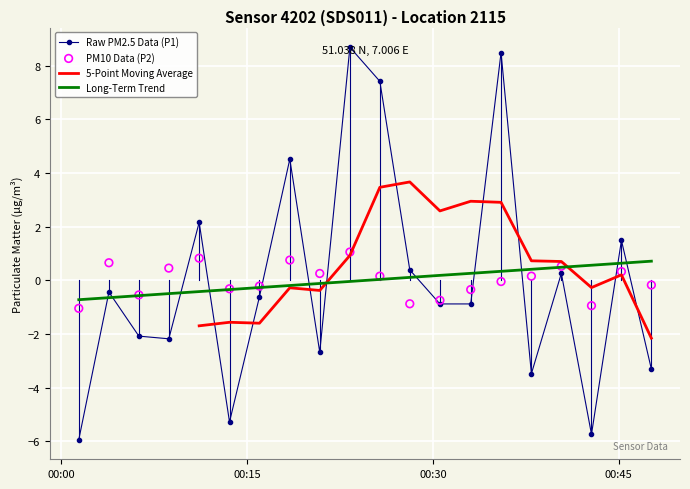

After their last crossing, which series has the higher values: Raw PM2.5 Data (P1) or Long-Term Trend?

Long-Term Trend